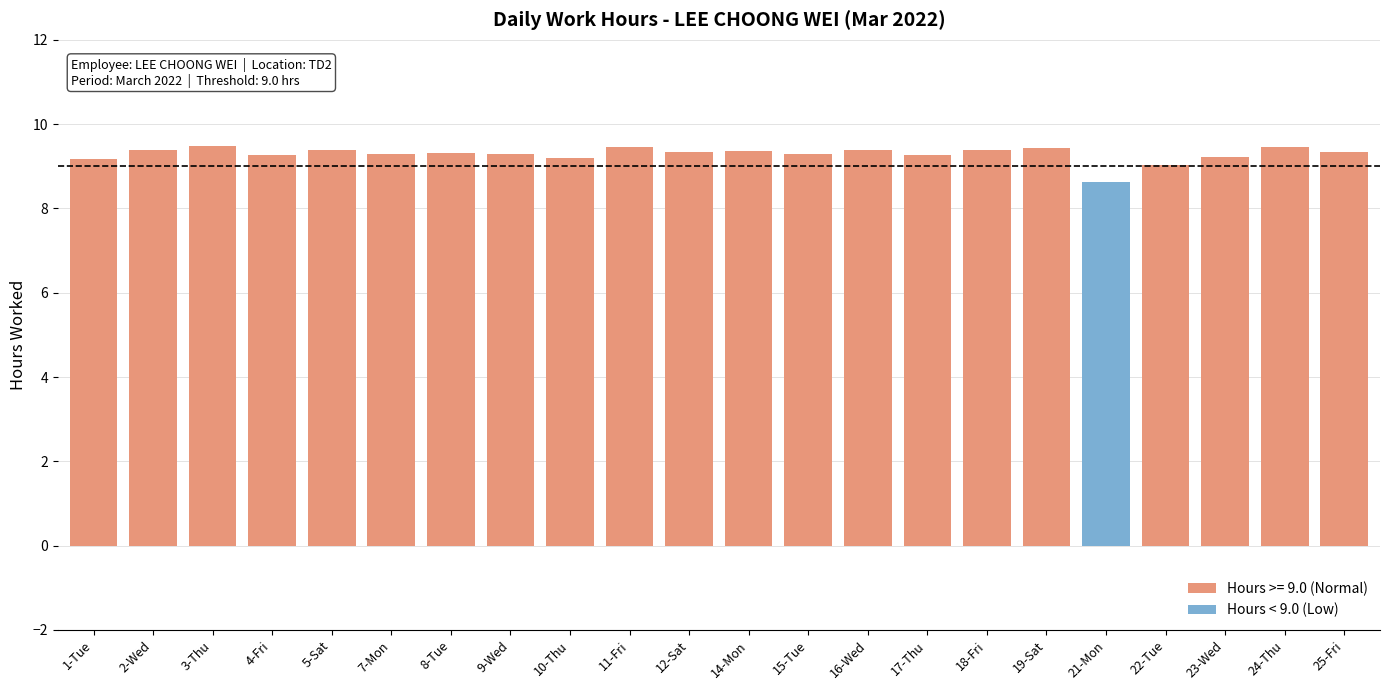

Count the number of data series in this chart.

1